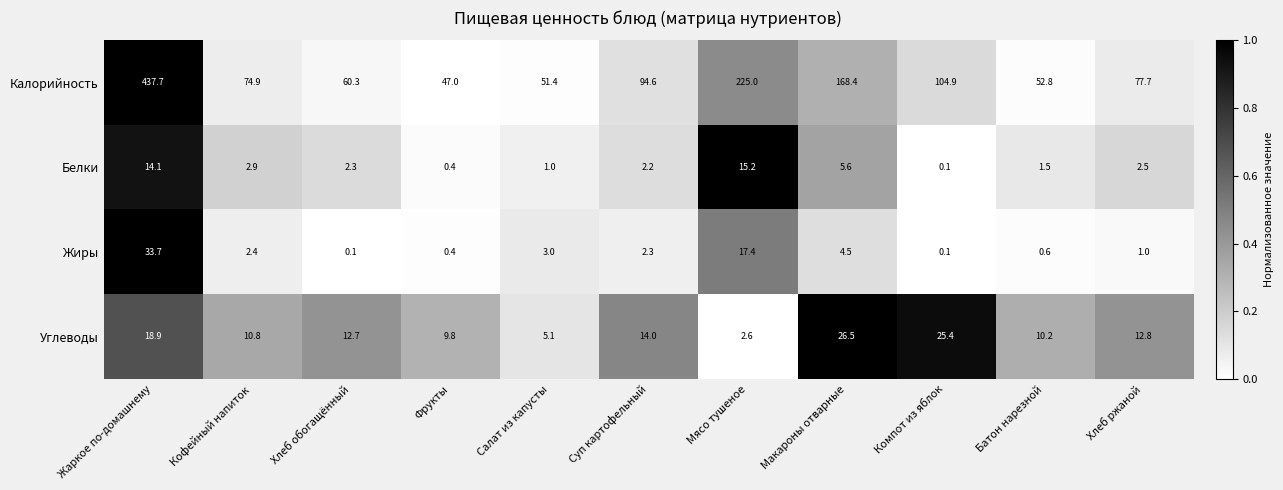

What is the average value of the Жиры series?

6.0